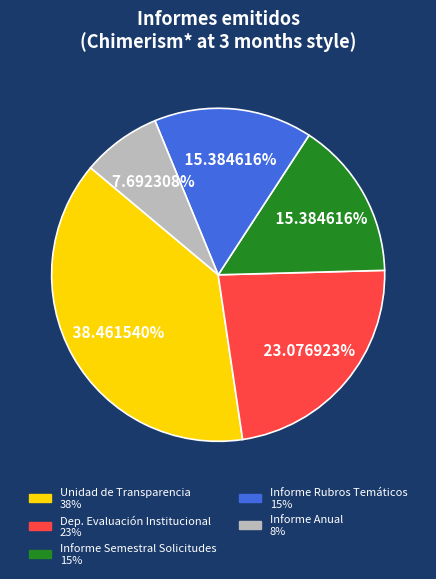

Does any single category account for the majority?

No